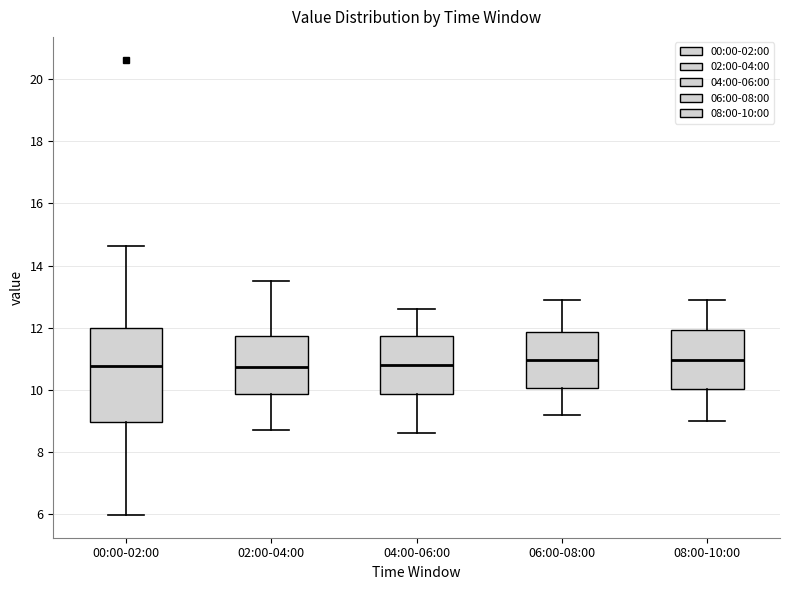

Reading left to right, read every box against the y-axis: the position of its median line, the range the box covers, and the ends of its whiskers. The values are not printed on the chart, so give them approximately, as read against the axis.

00:00-02:00: median 10.8, box 9.0 to 12.0, whiskers 6.0 to 14.6
02:00-04:00: median 10.8, box 9.8 to 11.8, whiskers 8.8 to 13.6
04:00-06:00: median 10.8, box 9.8 to 11.8, whiskers 8.6 to 12.6
06:00-08:00: median 11.0, box 10.0 to 11.8, whiskers 9.2 to 13.0
08:00-10:00: median 11.0, box 10.0 to 12.0, whiskers 9.0 to 13.0